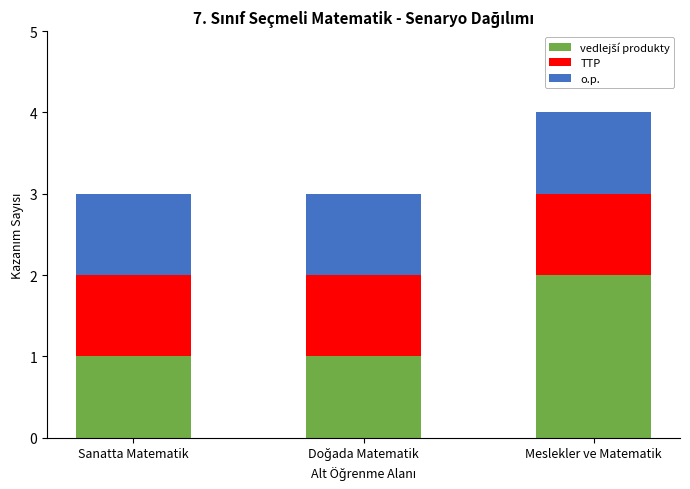

What is the total value across all series at Sanatta Matematik?

3